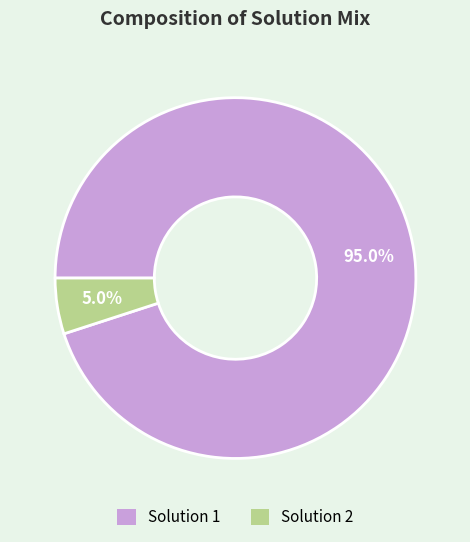

Rank the categories by value from lowest to highest.

Solution 2, Solution 1